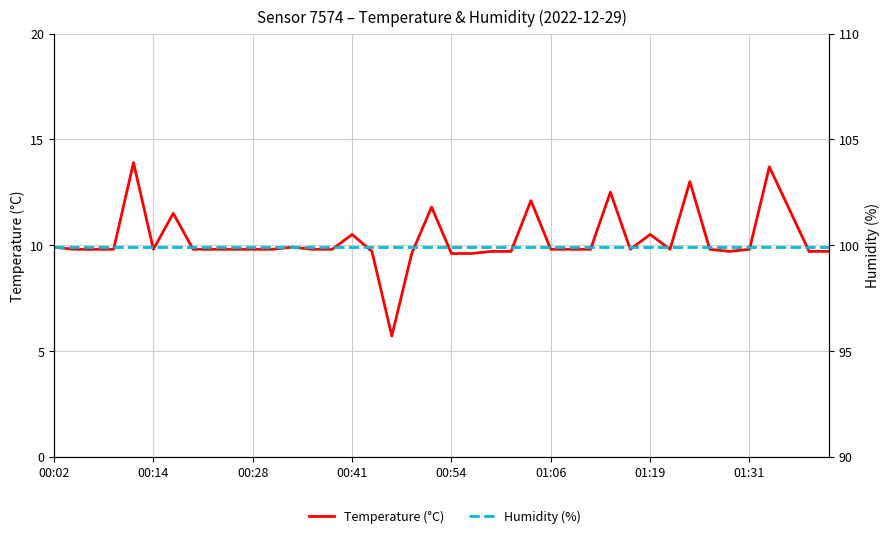

Which series changed the most between 00:41 and 27?

Temperature (°C)